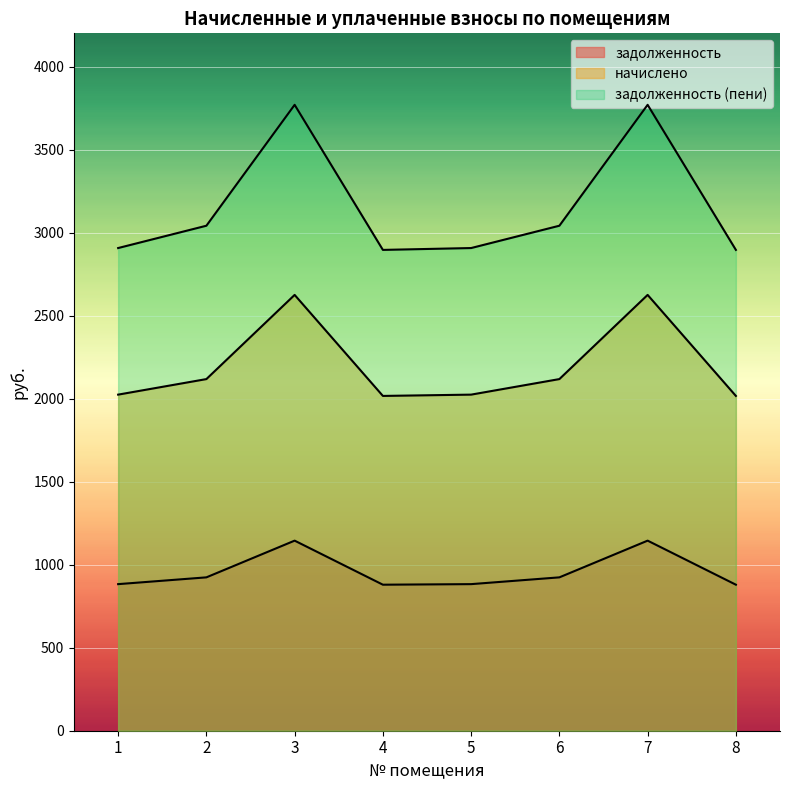

Reading right to left, transcribe all the data shown in this chart.

задолженность: 8=879.4	7=1144.8	6=923.6	5=882.8	4=879.4	3=1144.8	2=923.6	1=882.8
начислено: 8=2016.3	7=2624.7	6=2117.7	5=2024.1	4=2016.3	3=2624.7	2=2117.7	1=2024.1
задолженность (пени): 8=2895.7	7=3769.5	6=3041.3	5=2906.9	4=2895.7	3=3769.5	2=3041.3	1=2906.9